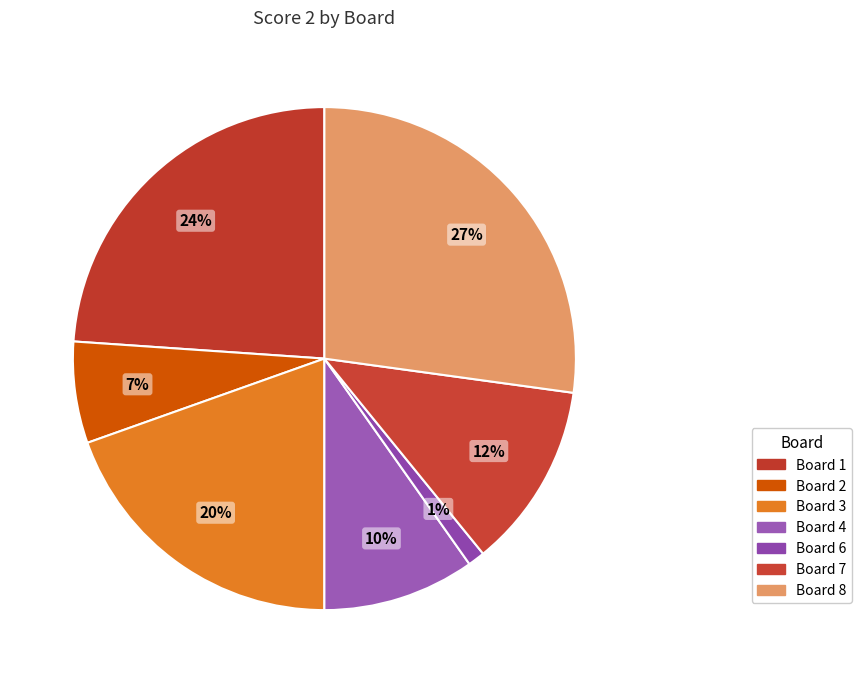

Which has a higher value, Board 3 or Board 8?

Board 8